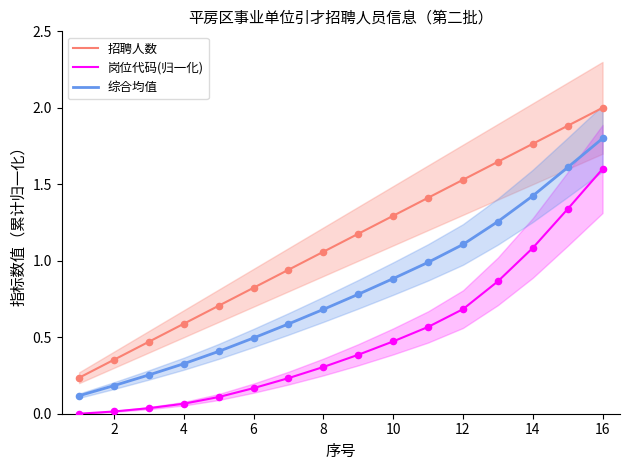

True or false: 综合均值 and 招聘人数 intersect in this chart.

False